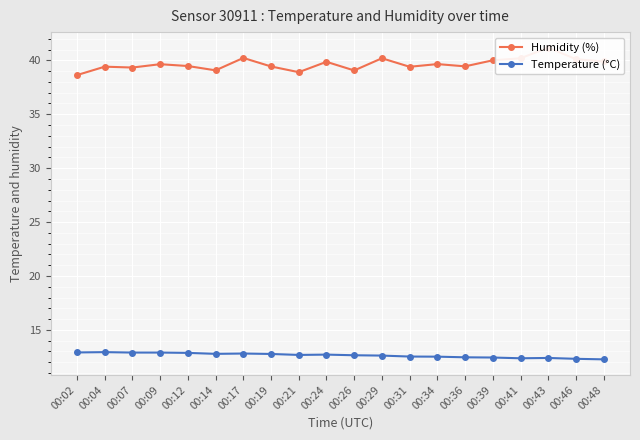

Between 00:31 and 00:46, which series saw the biggest shift?

Humidity (%)